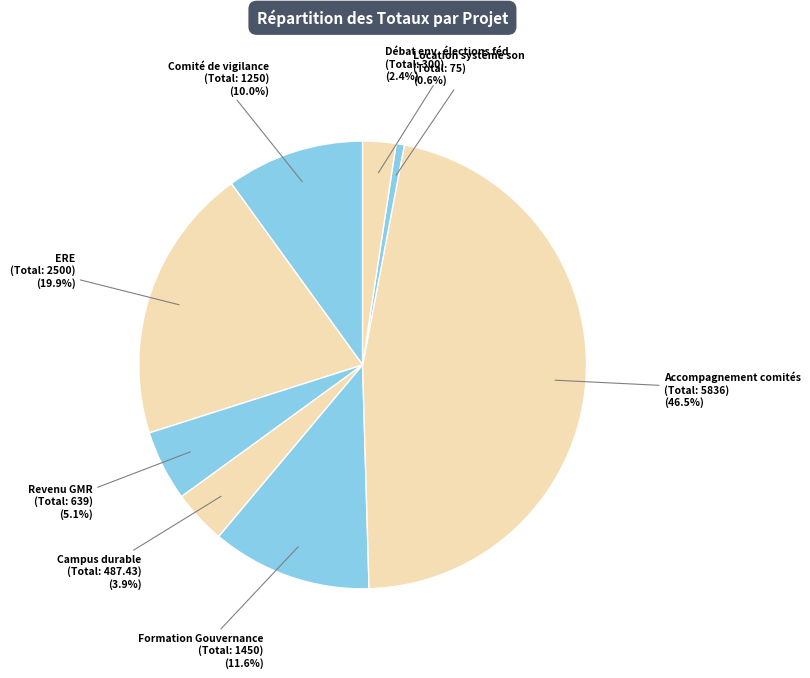

How many segments does this pie chart have?

8